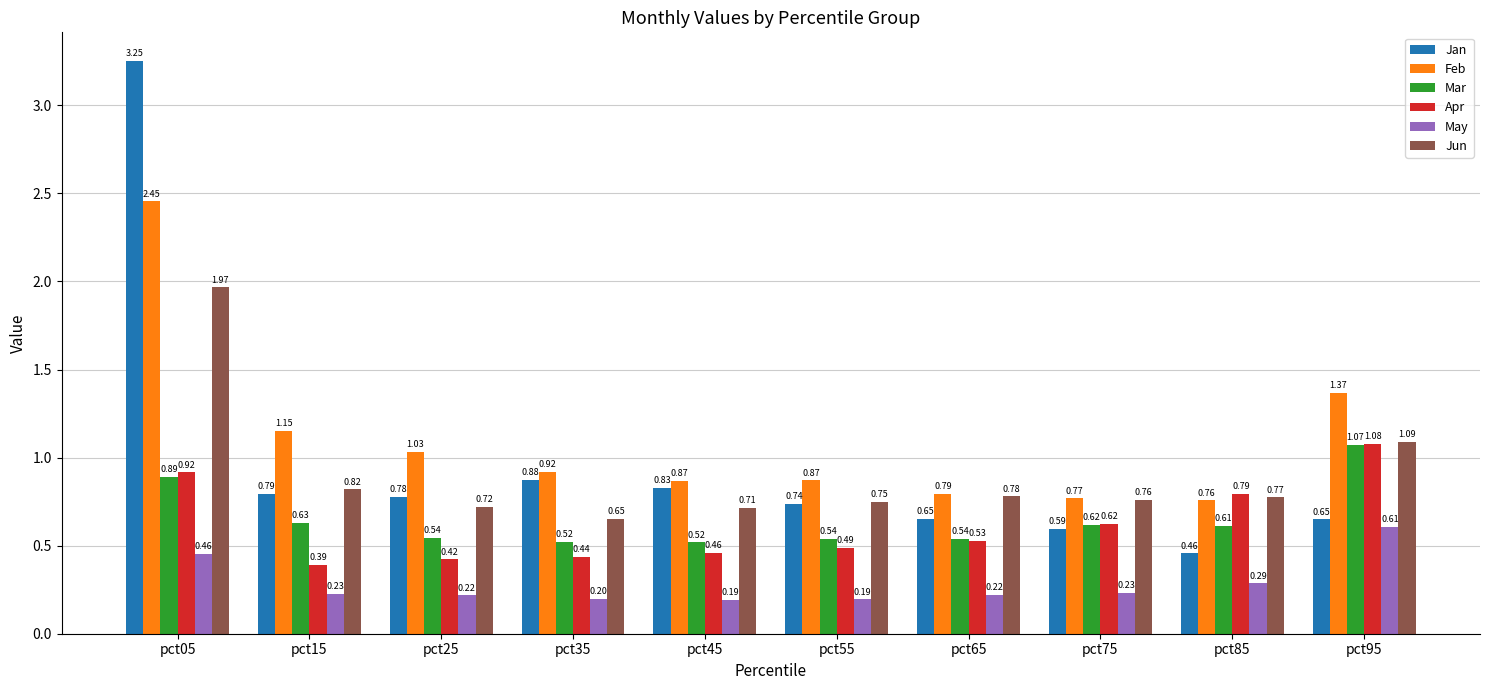

At how many categories does at least one series exceed 2?

1